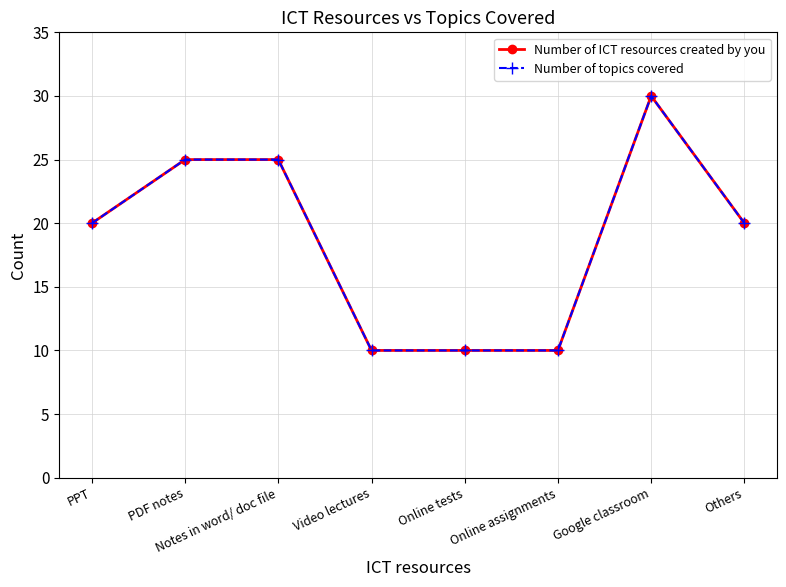

Is it true that Number of topics covered equals 30 at Google classroom?

True